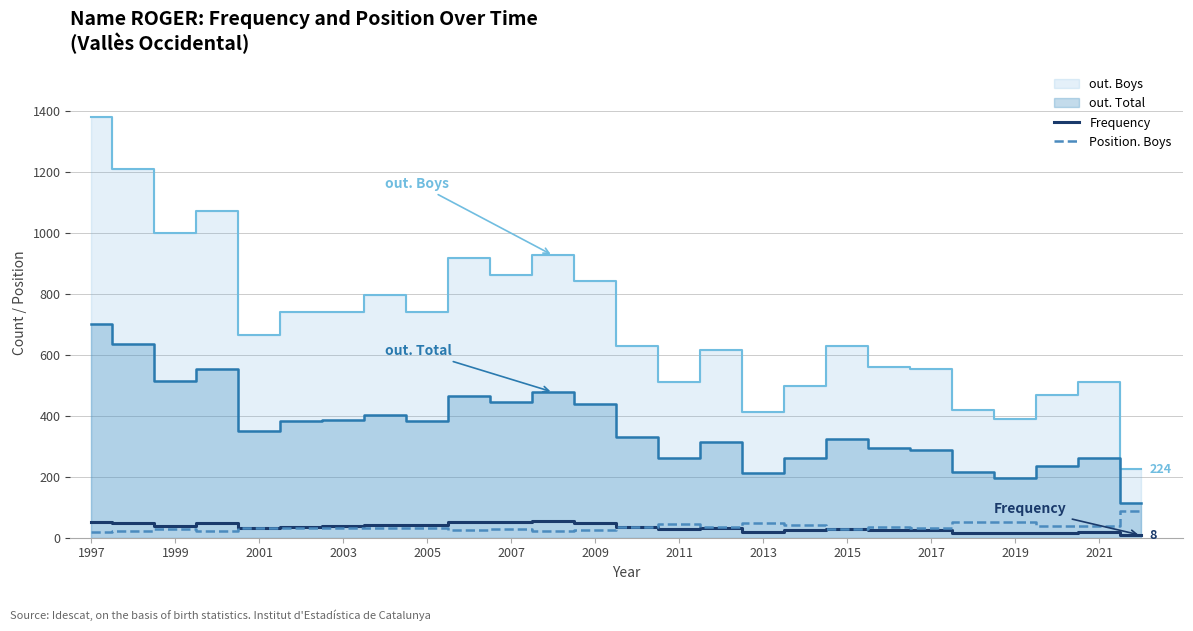

True or false: Frequency and Position. Boys cross at least once.

True